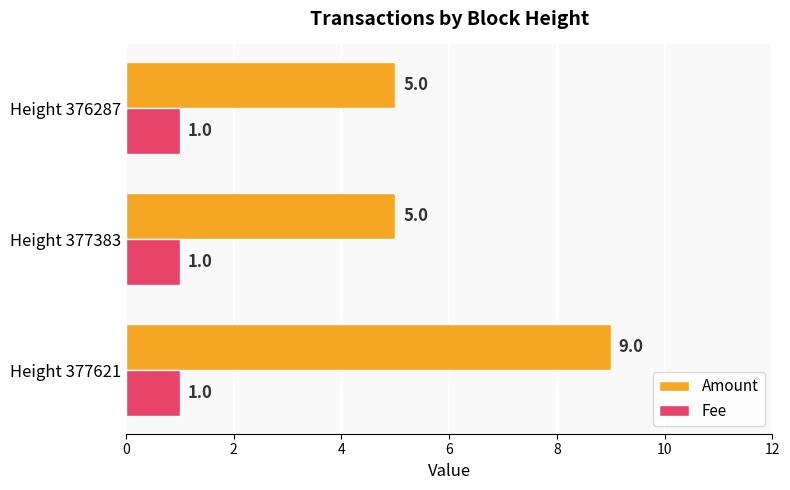

Which series changed the most between Height 377621 and Height 376287?

Amount